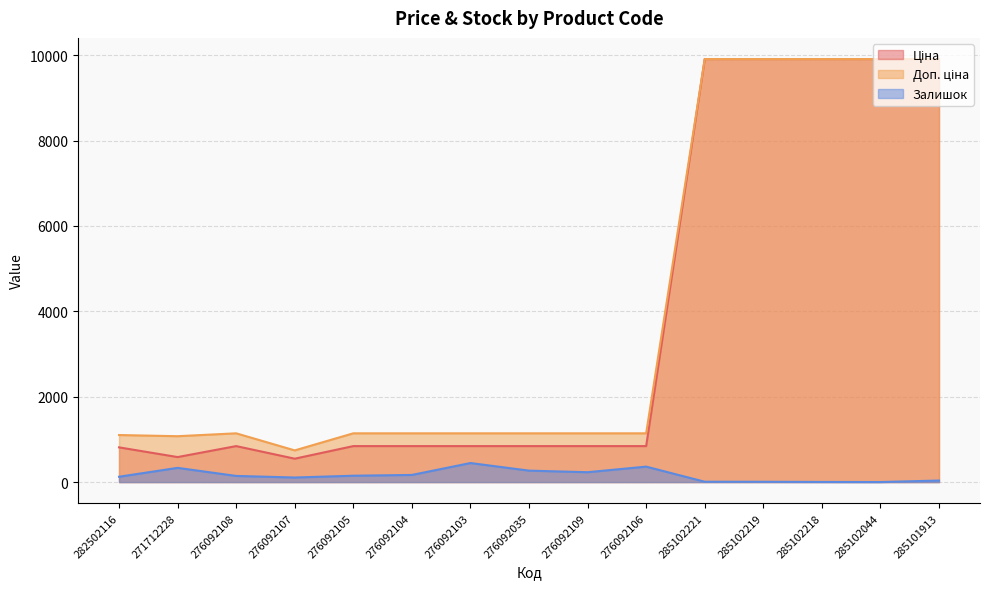

How many values in the Доп. ціна series exceed 1142?

12